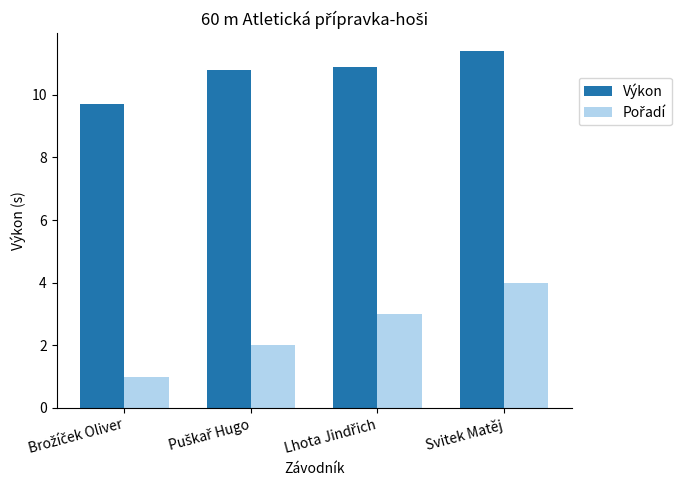

What is the approximate value of Výkon at Svitek Matěj?

11.4